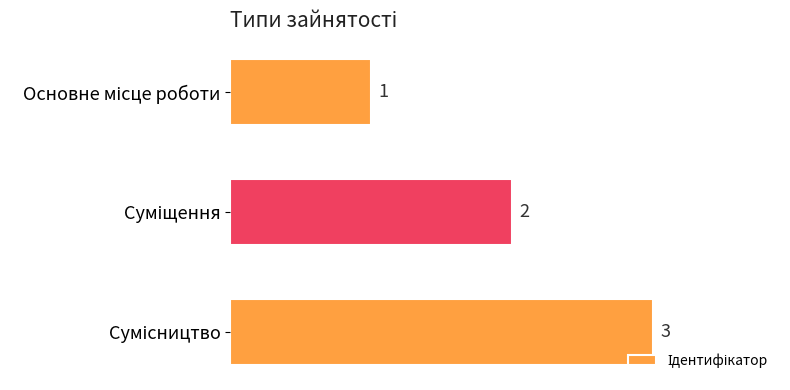

What is the greatest value displayed?

3